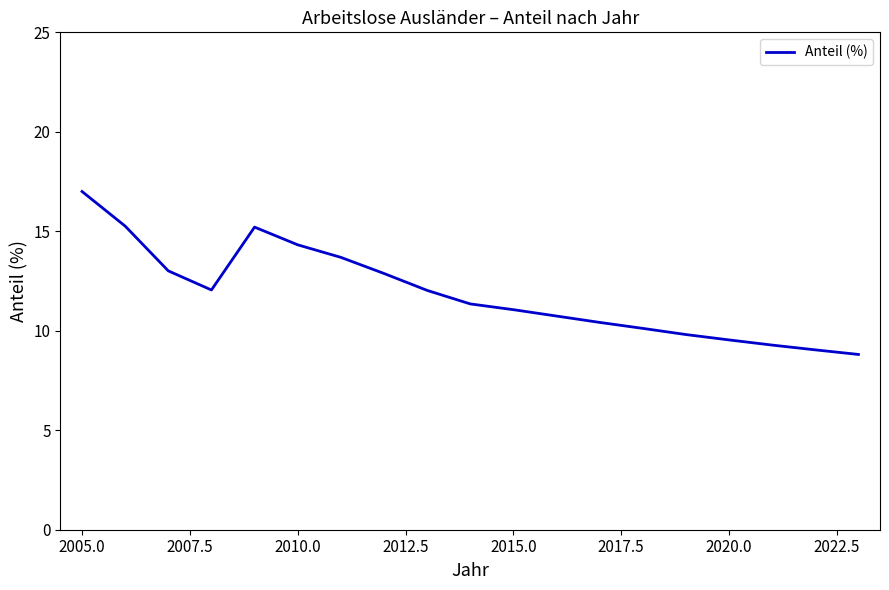

What is the smallest value displayed?

8.8